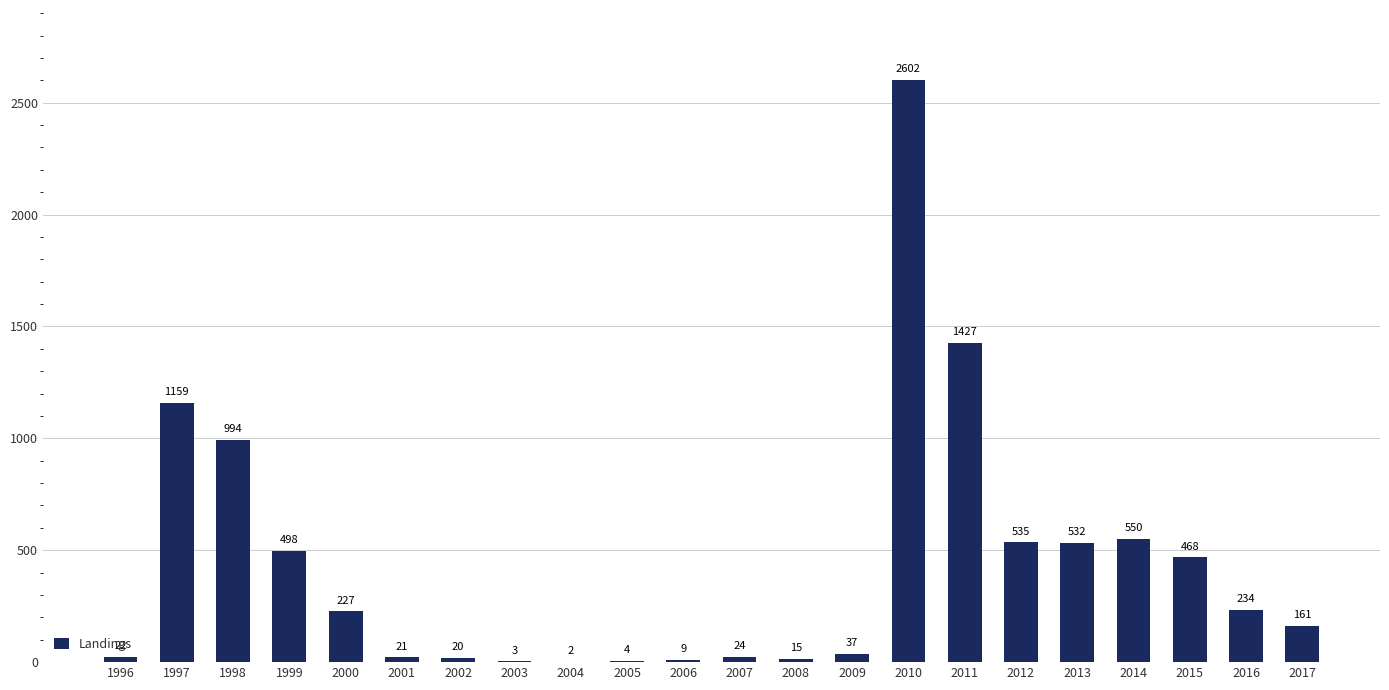

Count the number of data series in this chart.

1